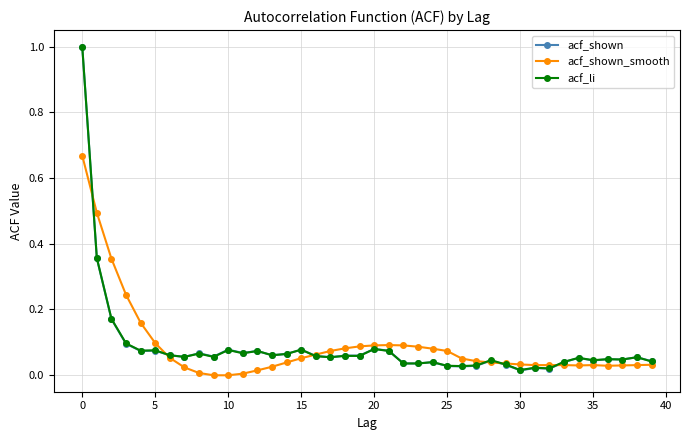

What are all the series names shown in the legend?

acf_shown, acf_shown_smooth, acf_li